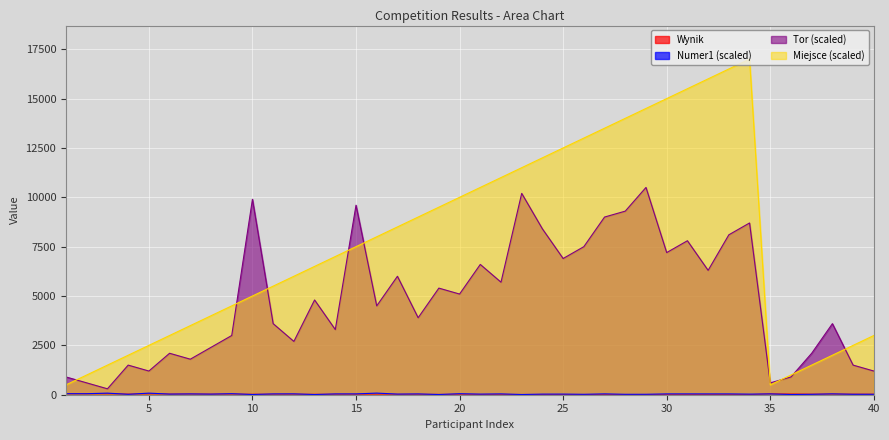

How many lines are shown in the chart?

4